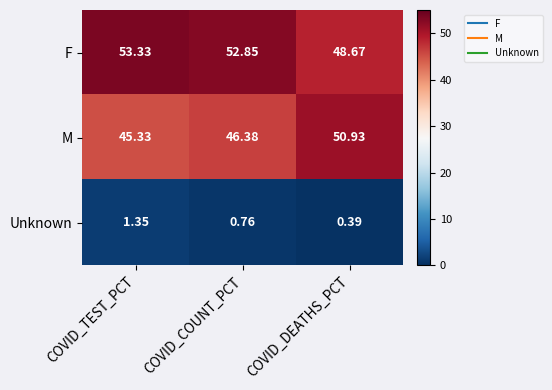

What is the spread (max minus min) of values at COVID_DEATHS_PCT?

50.5